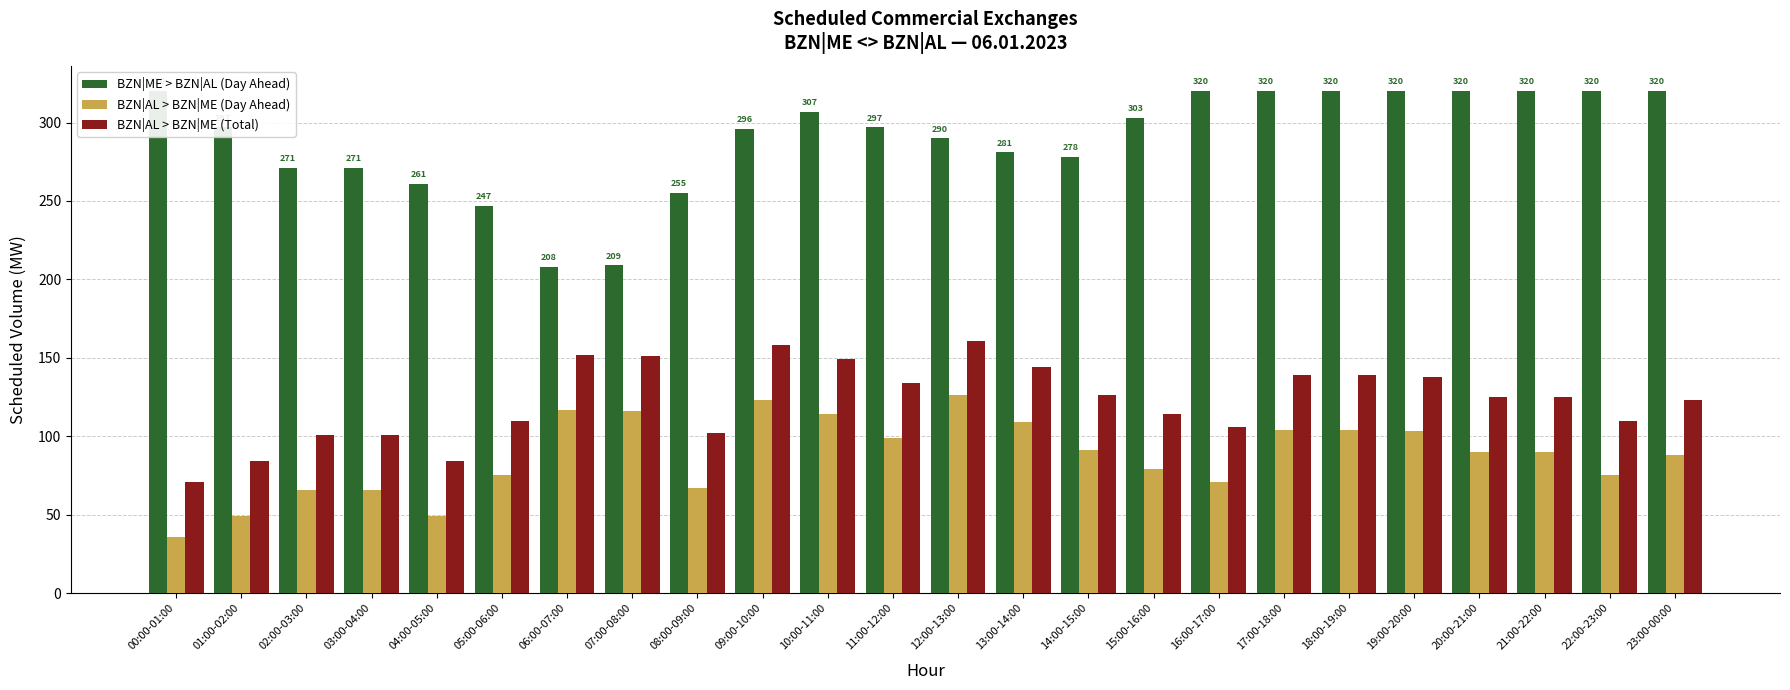

At which label does BZN|ME > BZN|AL (Day Ahead) first exceed 297?

00:00-01:00